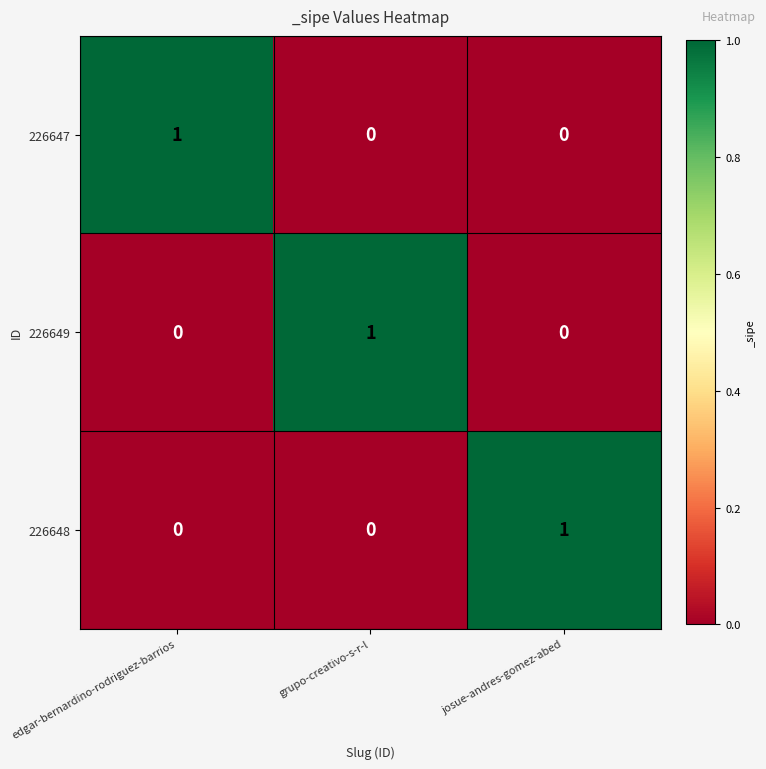

The 226649 series shows 1 at josue-andres-gomez-abed. True or false?

False